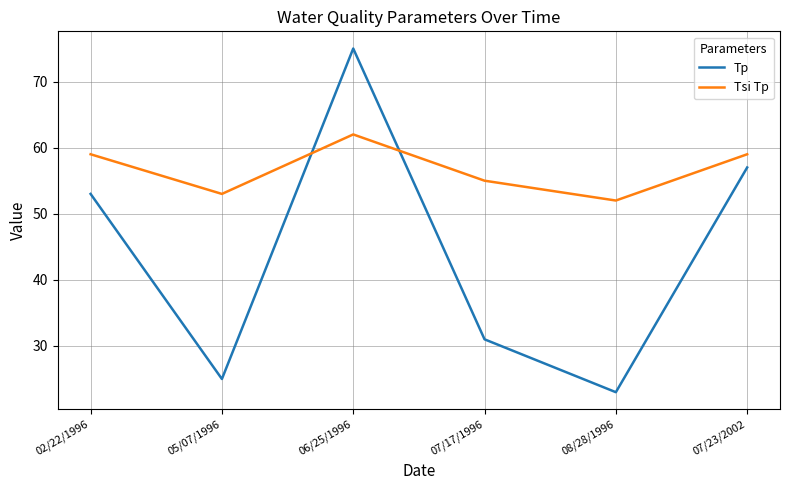

Where is the first local maximum for Tp?

06/25/1996